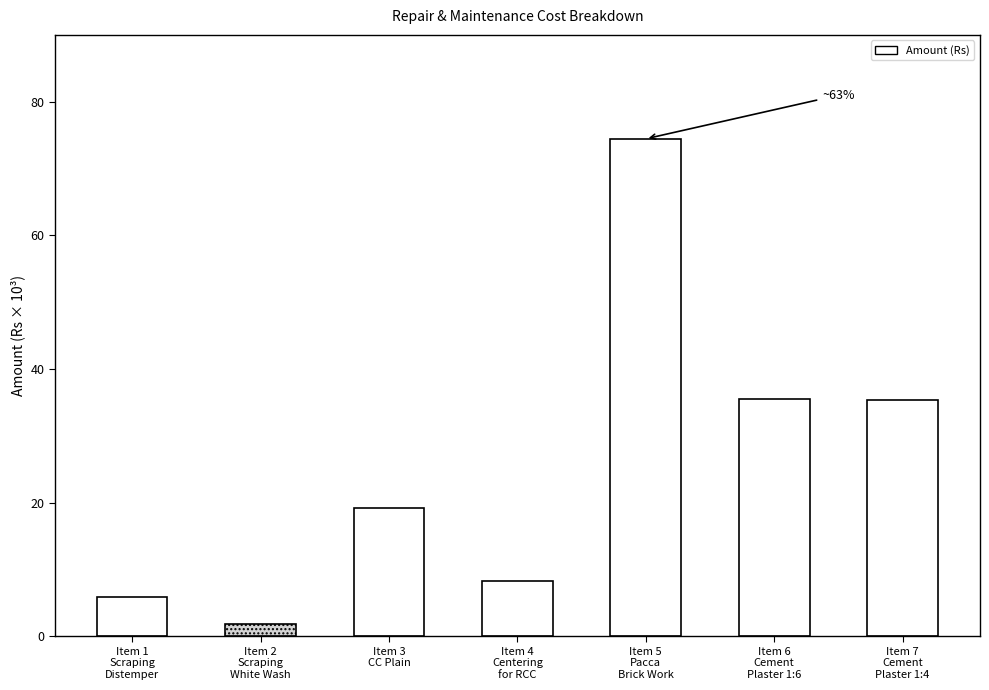

What is the value of the 3rd bar from the left?

19191